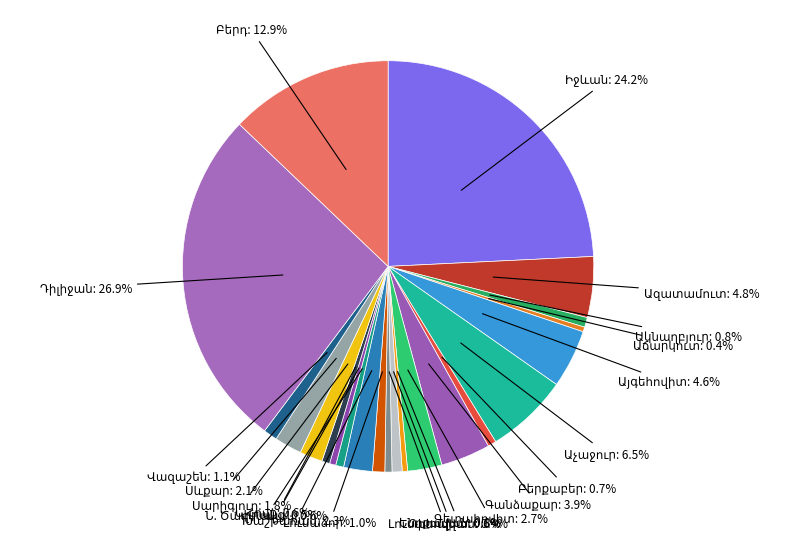

To the nearest percent, what is the combined percentage of Բերքաբեր and Իջևան?

25%